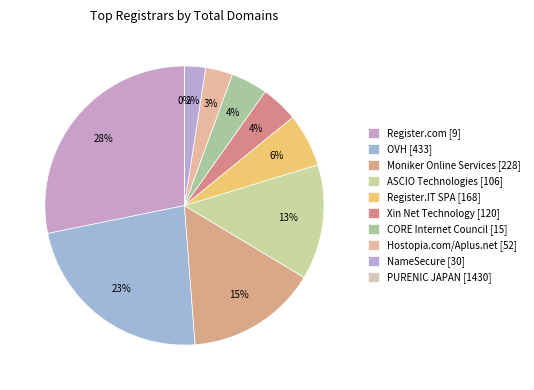

How many segments does this pie chart have?

10